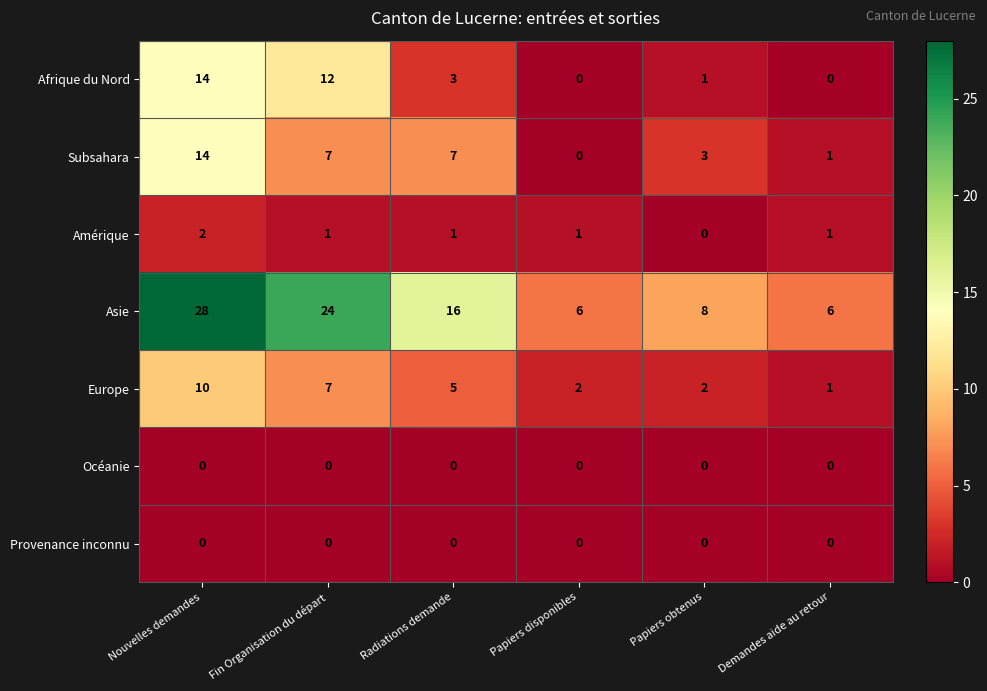

At which label is Europe closest to 5?

Radiations demande